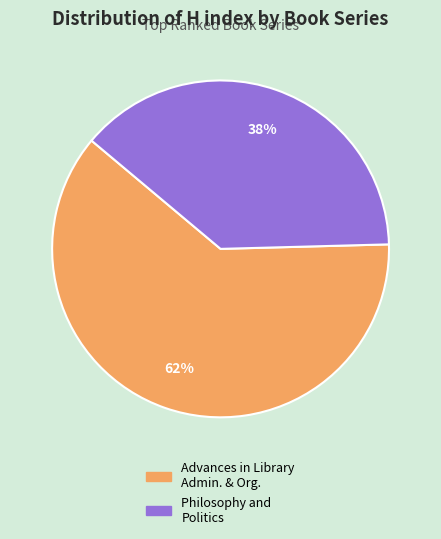

To the nearest percent, what is the average slice percentage?

50%